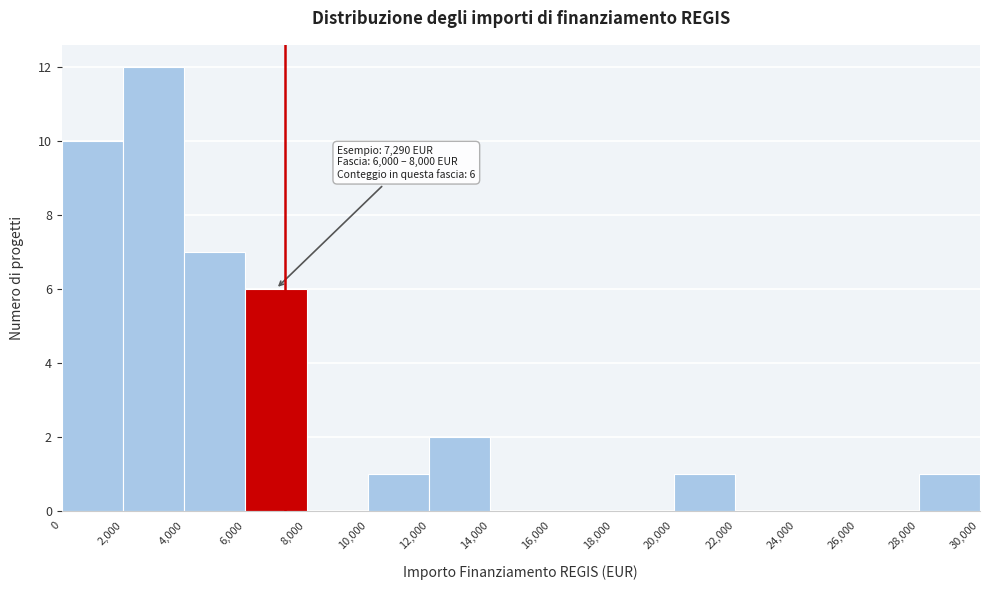

Over which range of the x-axis is the bar tallest?

2,000 to 4,000